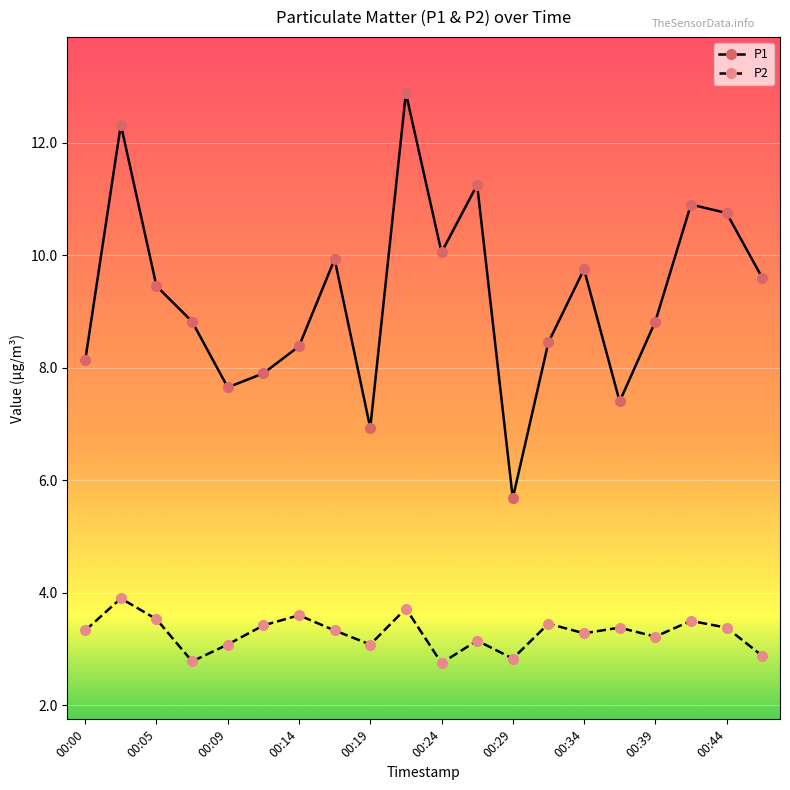

How many interior local peaks does the P1 series have?

6